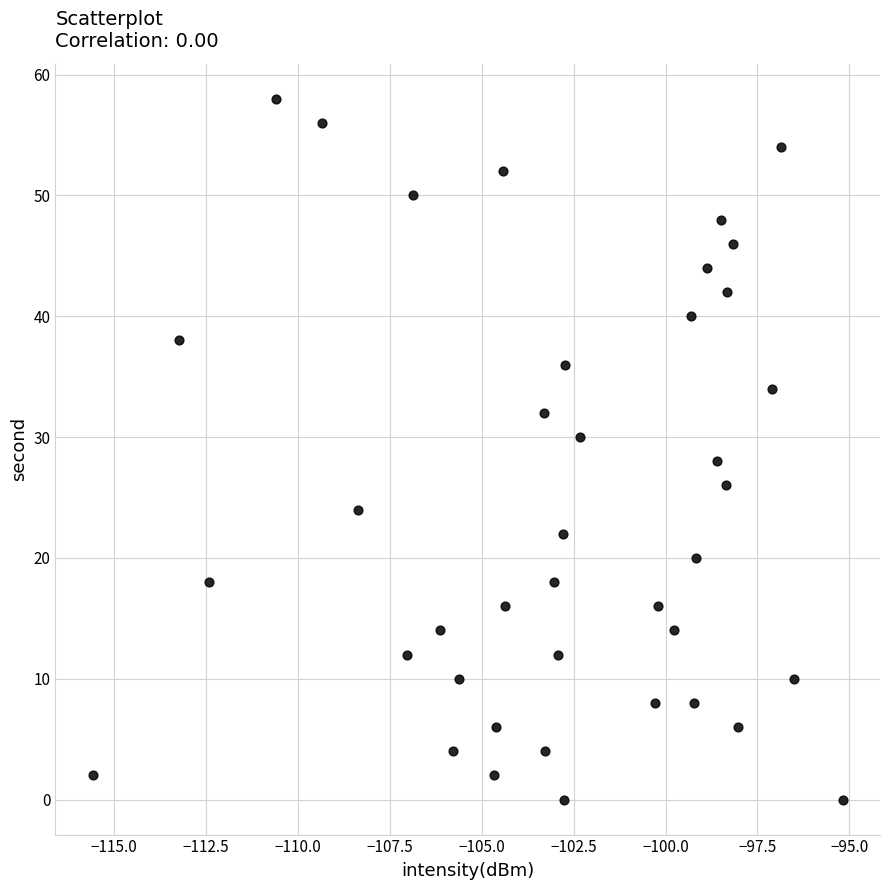

What is the range of Y values (max minus min)?

58